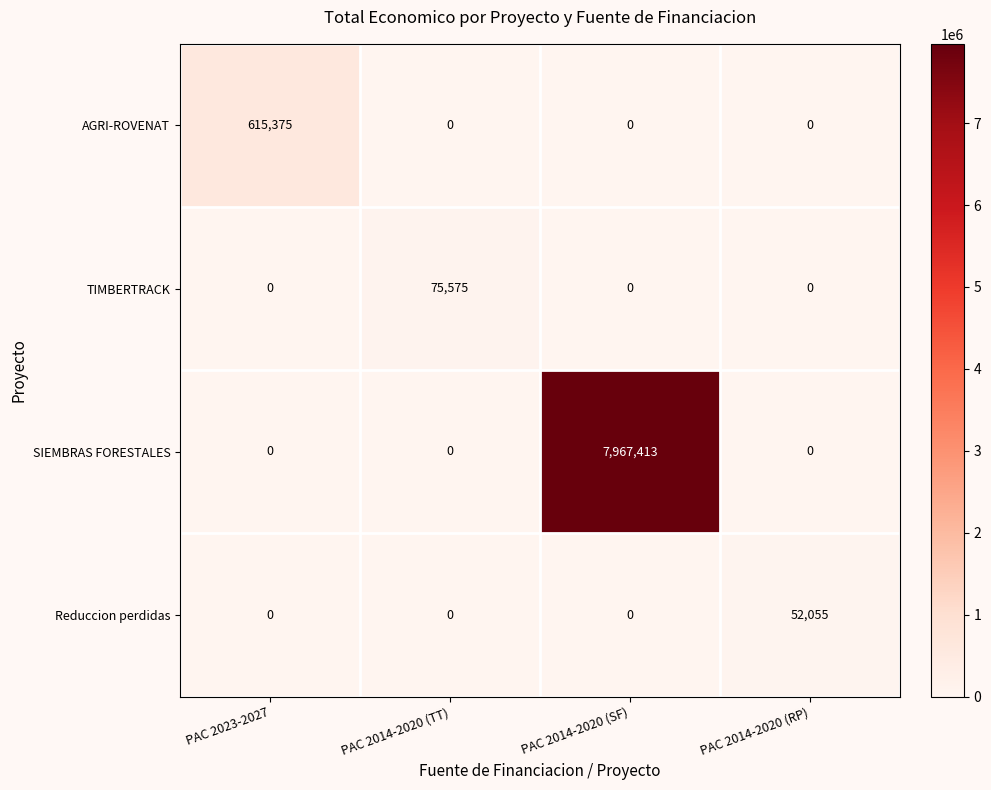

Reading right to left, extract all data points from this chart.

AGRI-ROVENAT: 0	0	0	615375
TIMBERTRACK: 0	0	75575	0
SIEMBRAS FORESTALES: 0	7967413	0	0
Reduccion perdidas: 52055	0	0	0